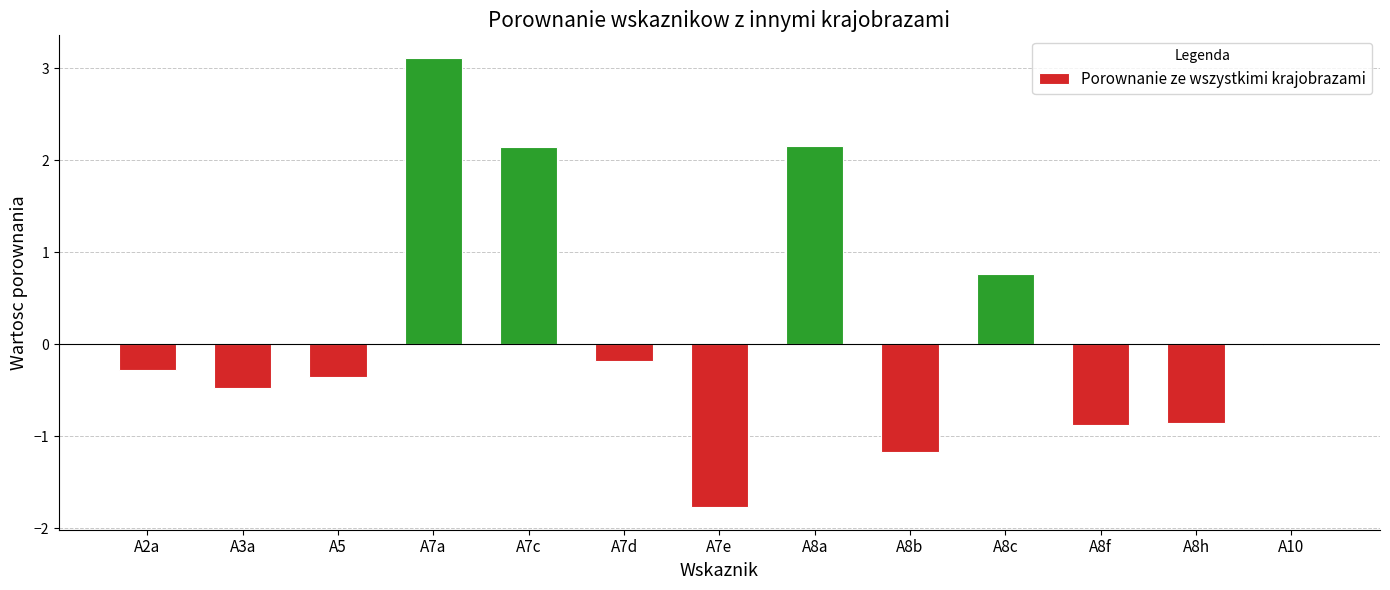

Which has a higher value, A8c or A3a?

A8c